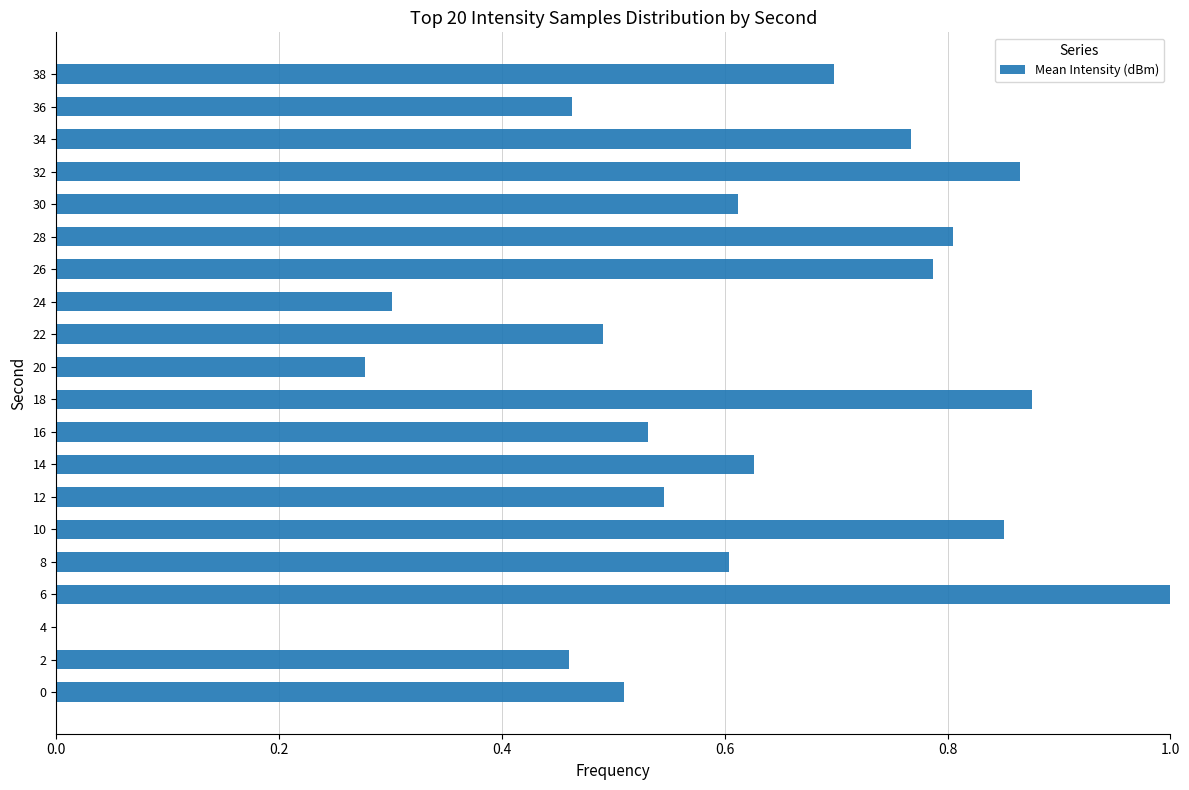

What is the sum of all values?

12.1